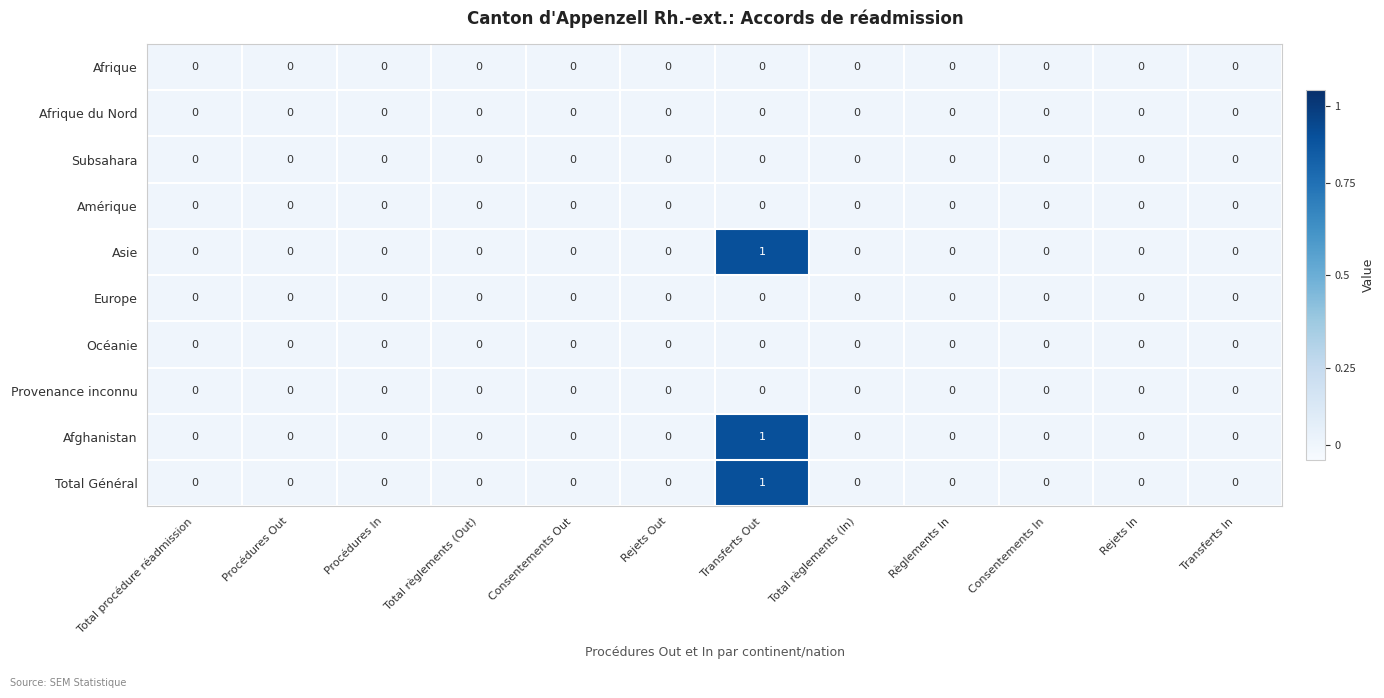

Which category has the highest value in the Afghanistan series?

Transferts Out